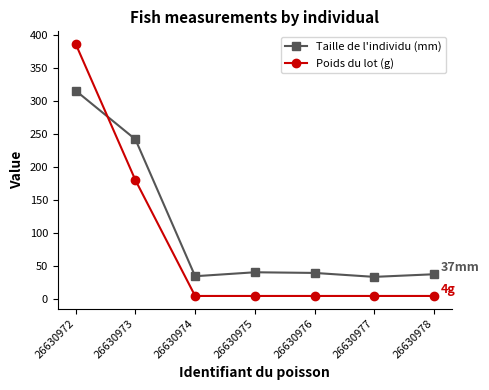

Rank the series by their maximum value, from highest to lowest.

Poids du lot (g), Taille de l'individu (mm)